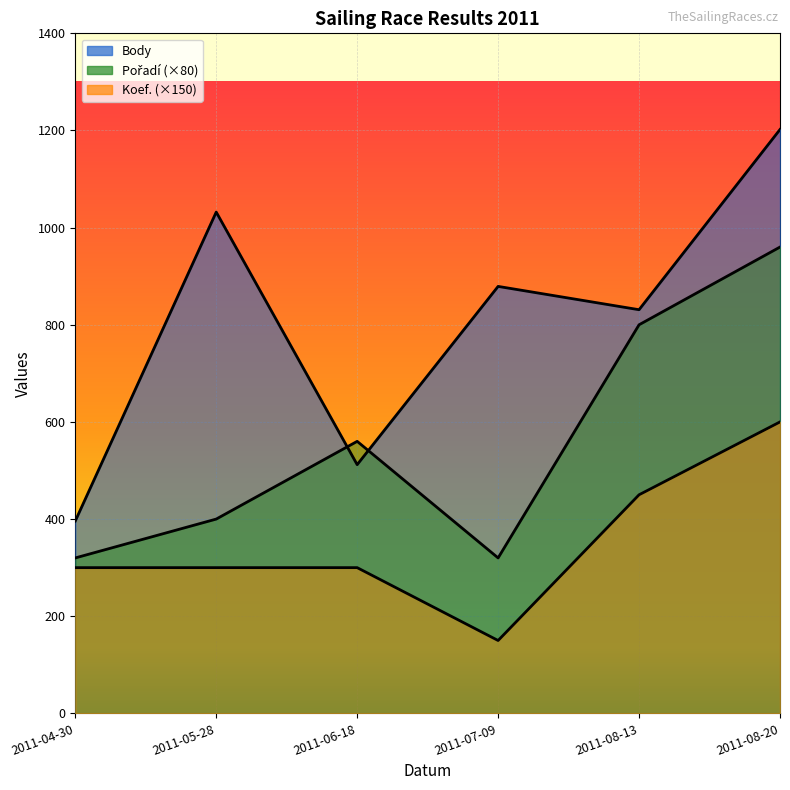

How many values in the Pořadí series exceed 560?

2